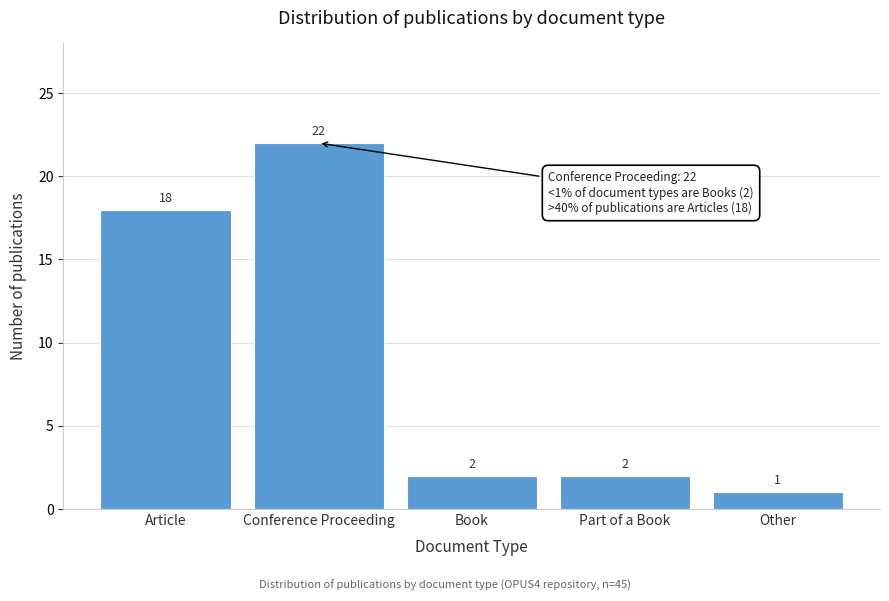

Reading left to right, list all the values displayed in this chart.

Article=18	Conference Proceeding=22	Book=2	Part of a Book=2	Other=1